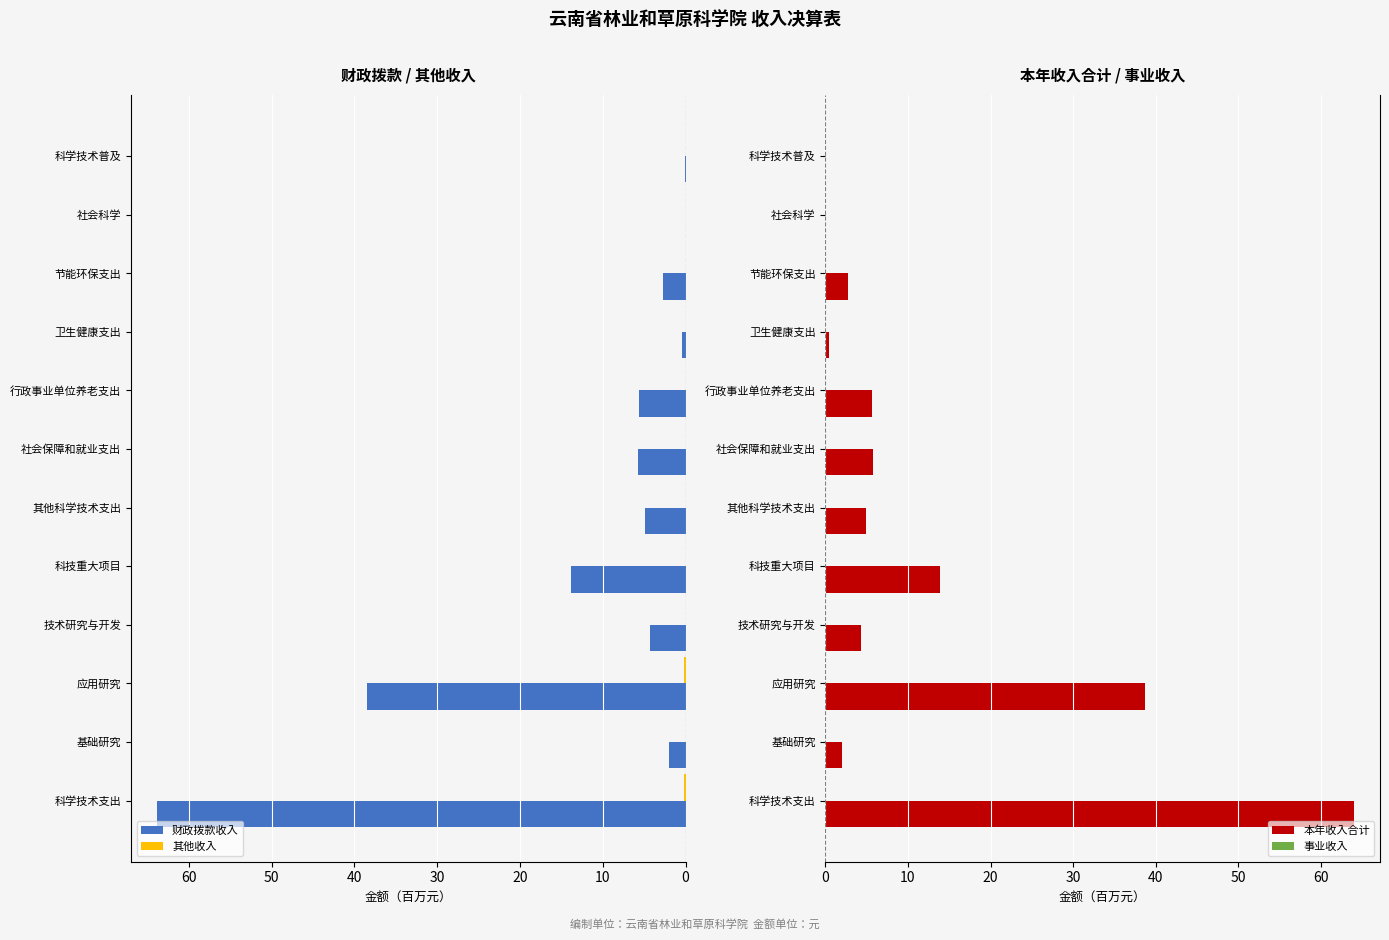

What is the difference between the maximum and second lowest values in the 本年收入合计 series?

63.9